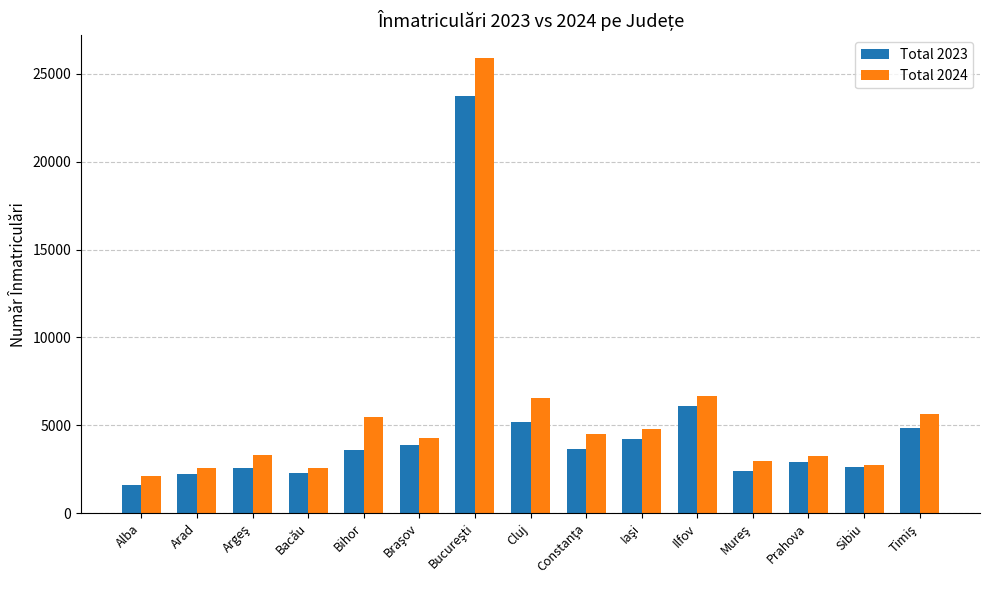

At how many categories does at least one series exceed 10937?

1